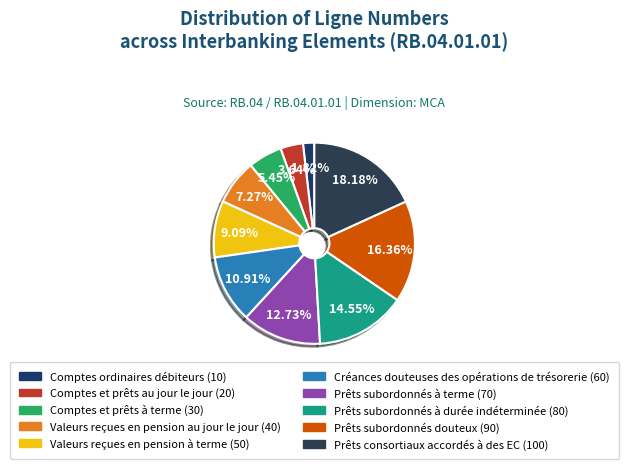

What is the change in value from Comptes et prêts au jour le jour to Prêts subordonnés à terme?

+50